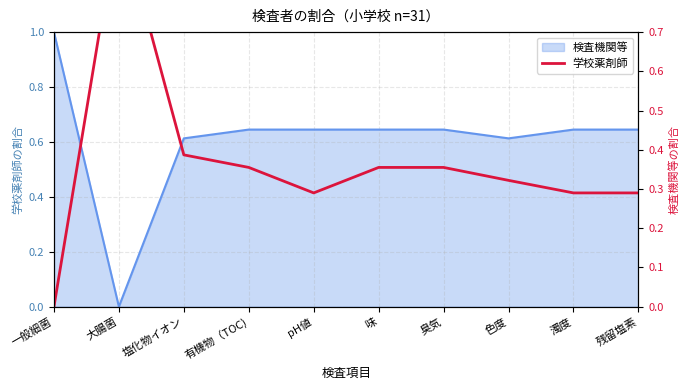

What is the difference between the maximum and minimum values?

1.0